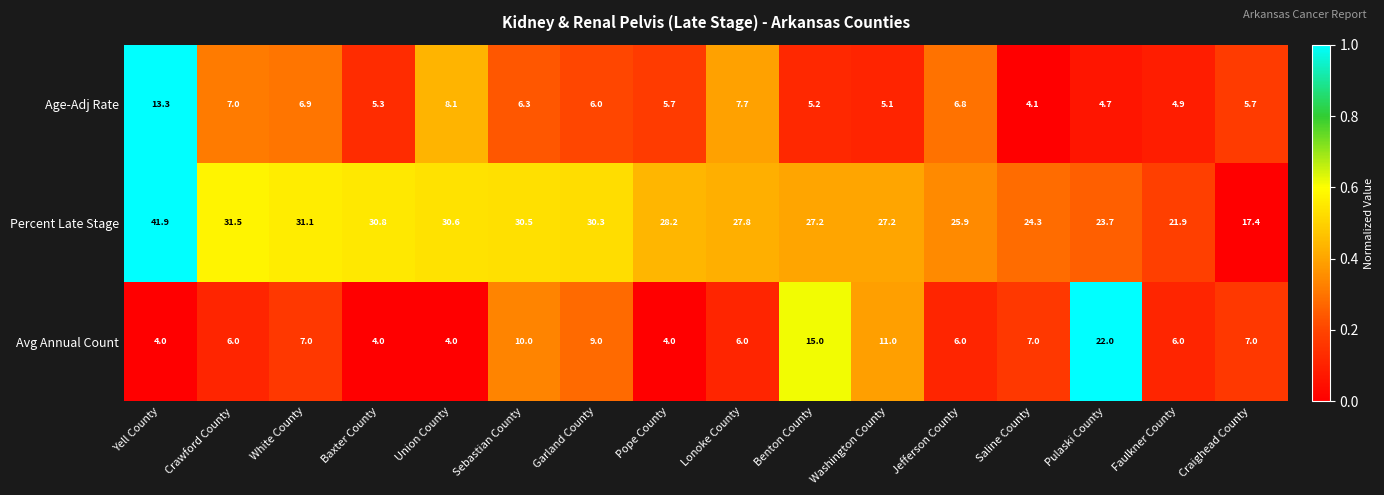

Where does the Age-Adj Rate series first go above 6?

Yell County